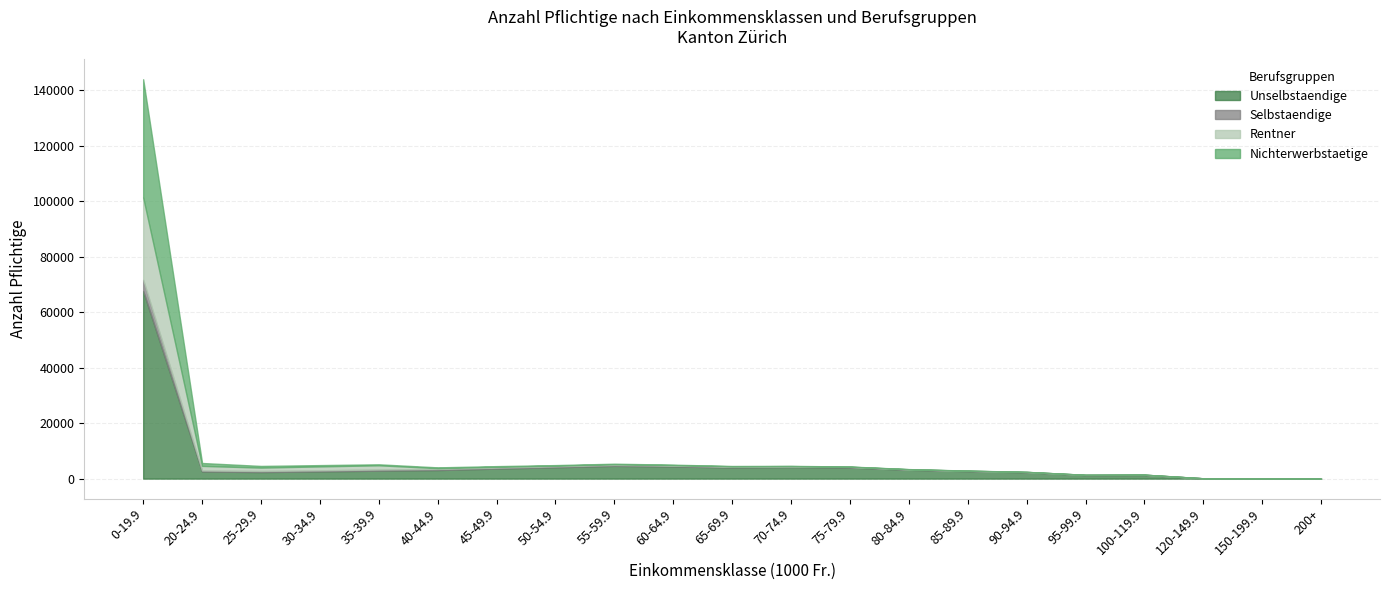

What is the label of the 1st point from the right?

200+